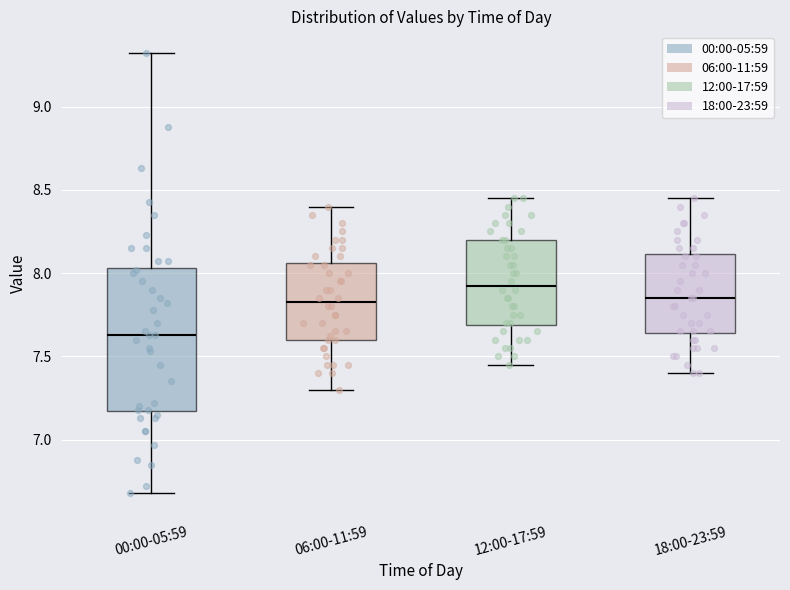

Where does the median line of the box for 06:00-11:59 sit on the y-axis? The values are not printed on the chart, so give them approximately, as read against the axis.

7.85